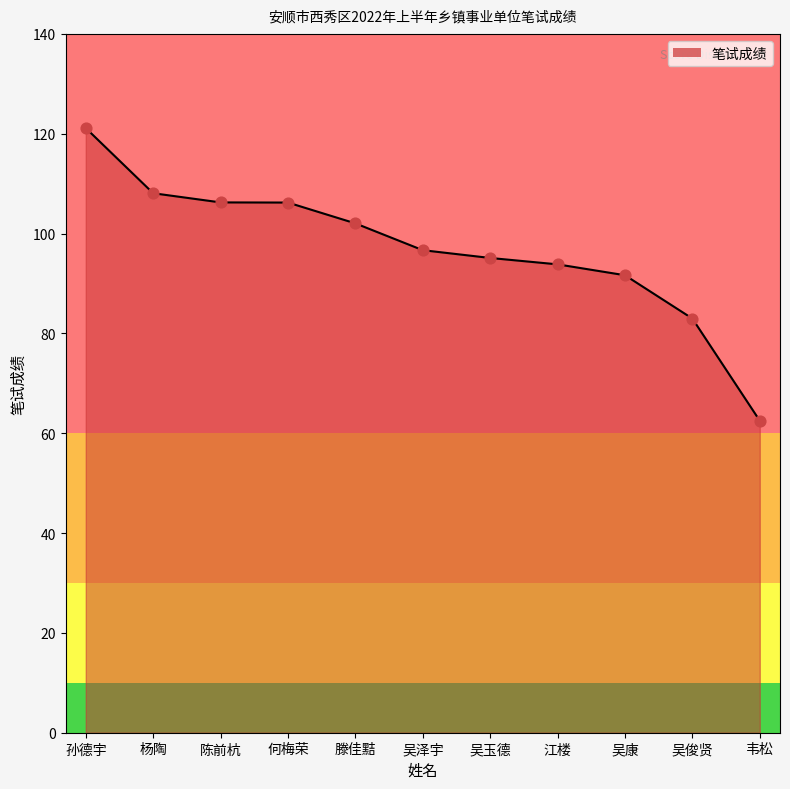

Which has a higher value, 滕佳黠 or 陈前杭?

陈前杭